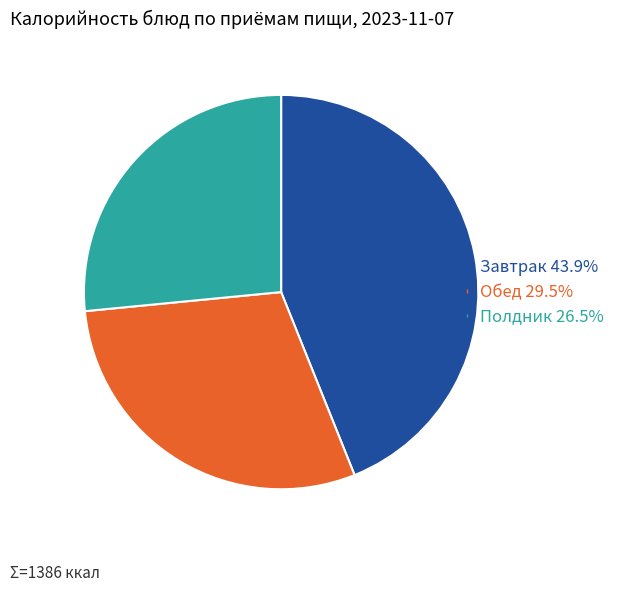

Does any single category account for the majority?

No